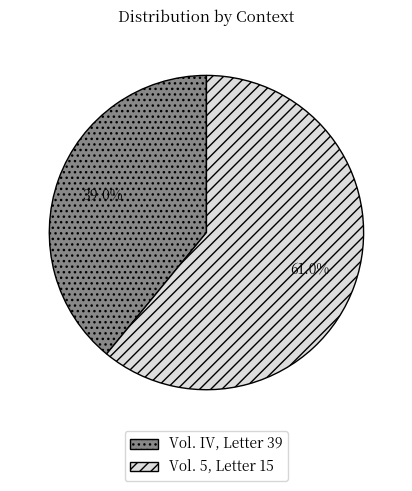

How many slices are in this pie chart?

2